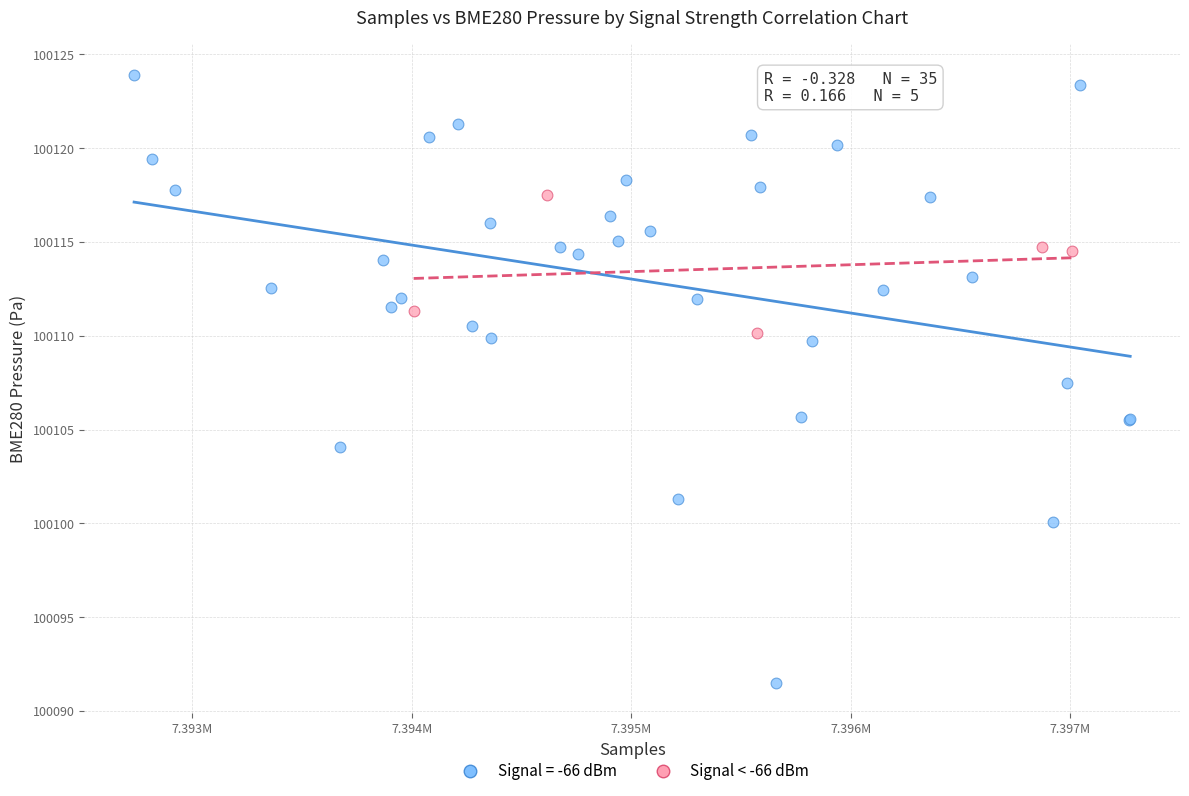

Which series has the widest spread of Y values?

Signal = -66 dBm